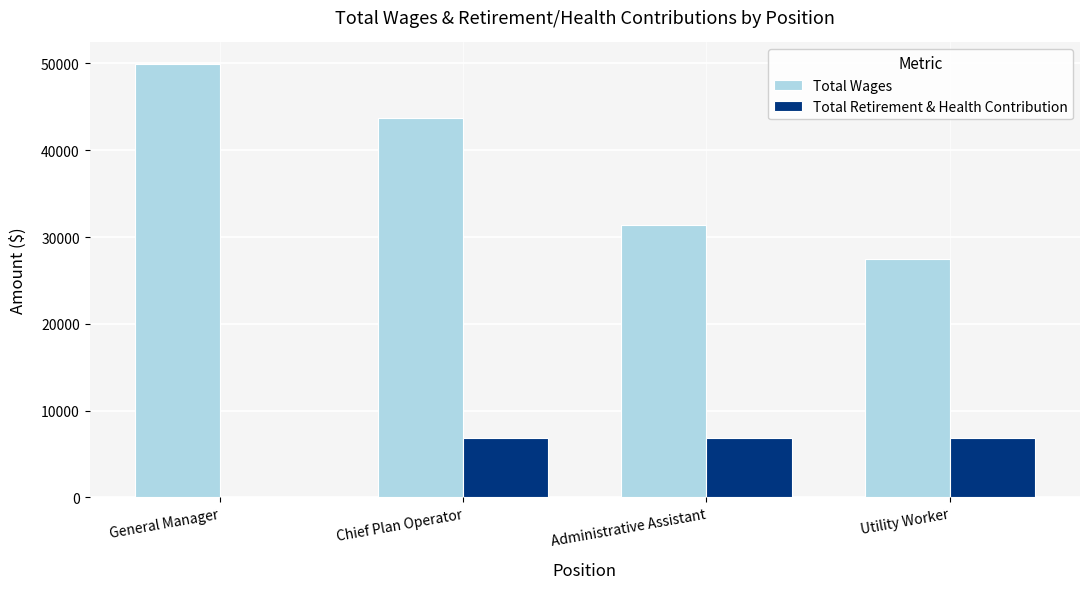

Read the Total Wages value at Chief Plan Operator.

43767